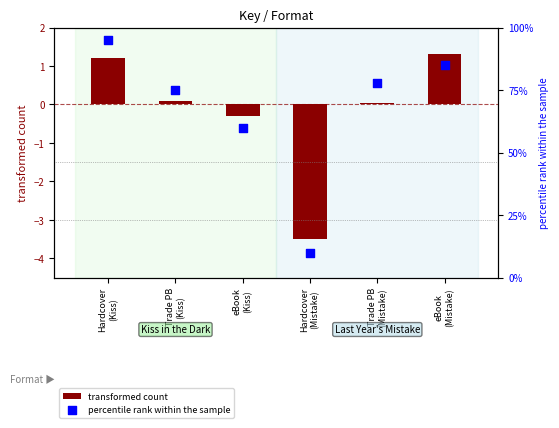

Is the value of transformed count at Trade PB
(Kiss) greater than the value of percentile rank within the sample at eBook
(Kiss)?

No